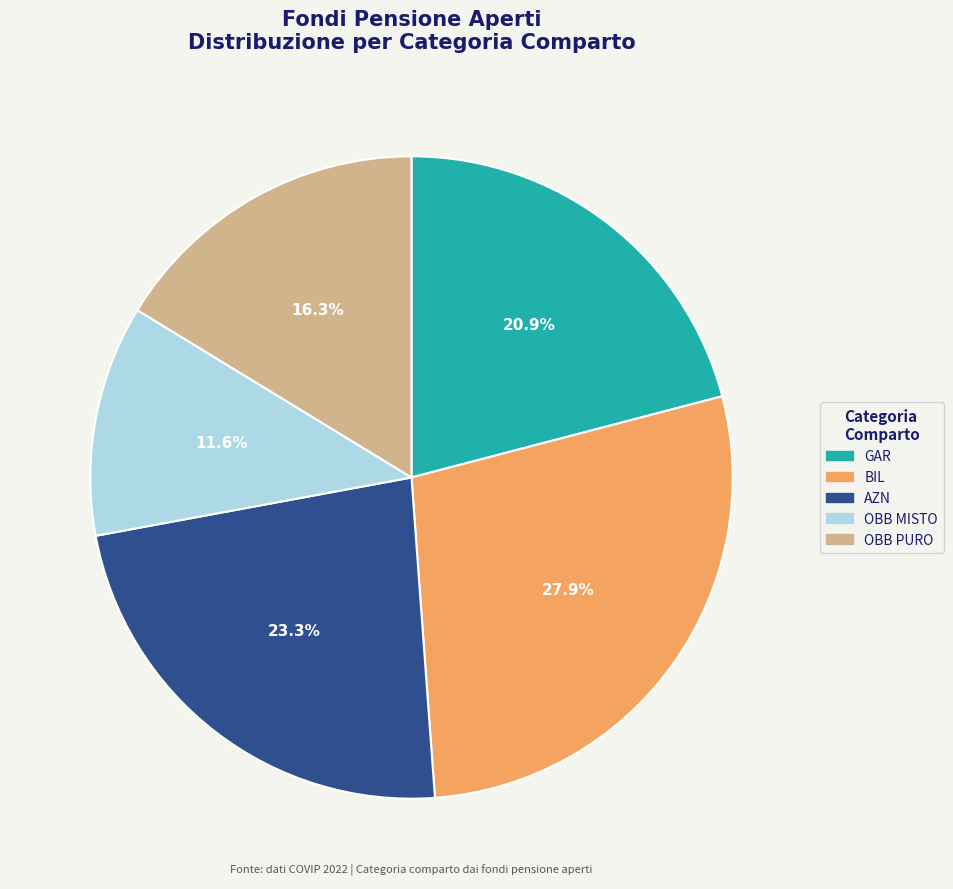

How many slices are in this pie chart?

5